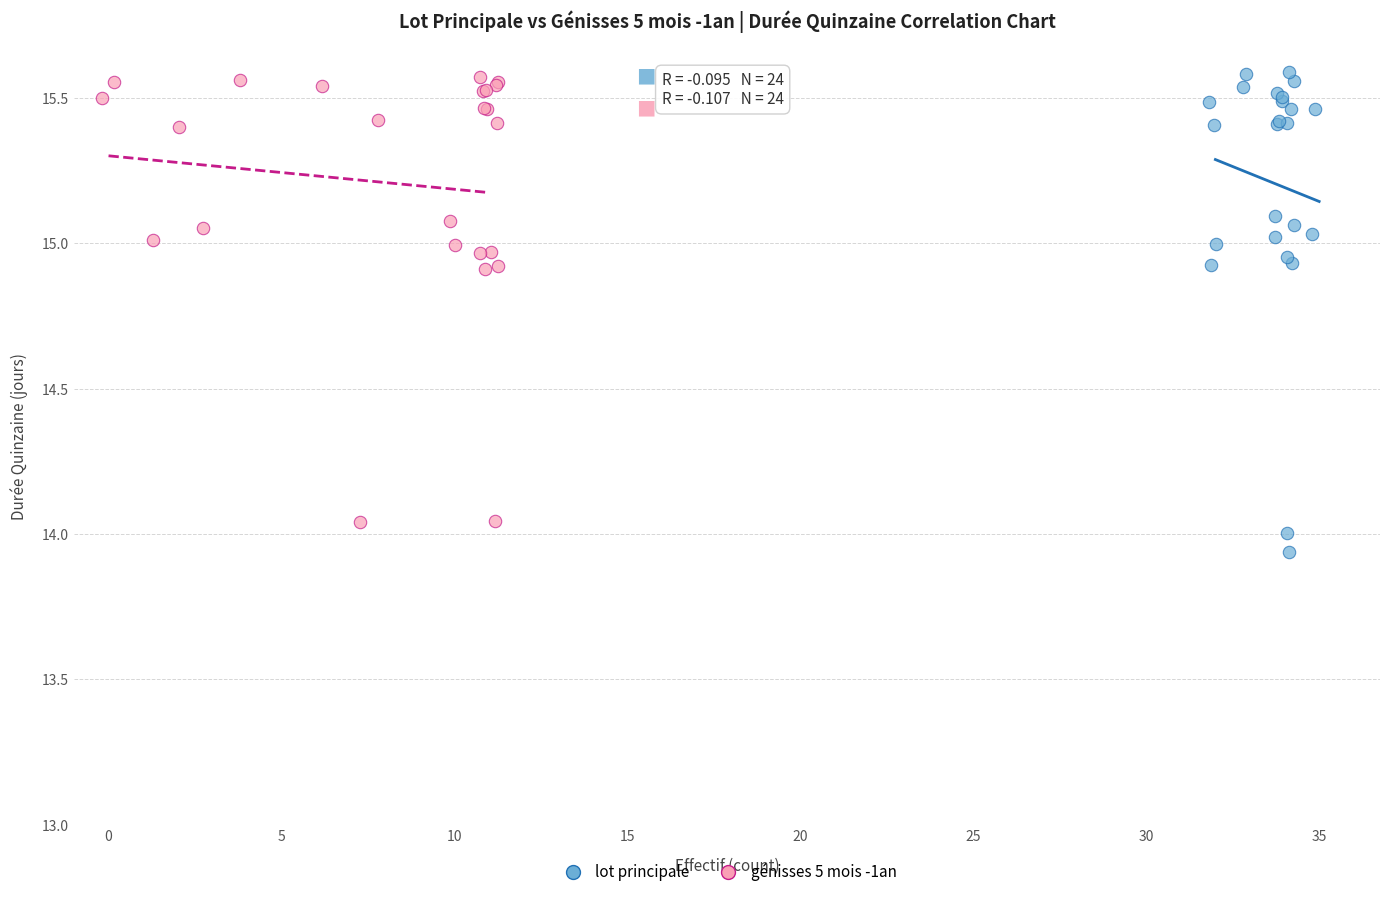

Which series has the largest Y range (max minus min)?

lot principale